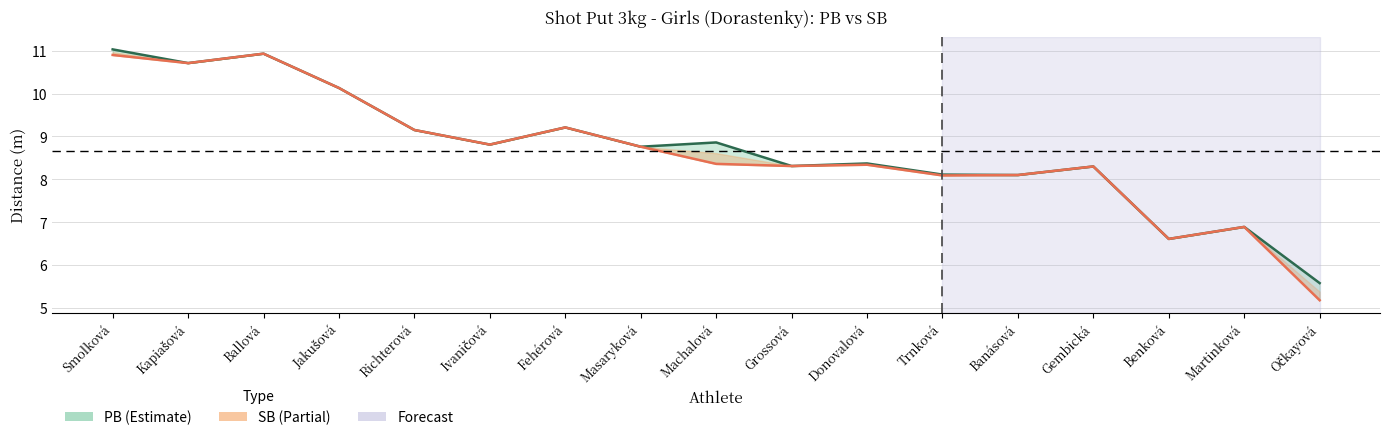

What is the minimum value shown in the chart?

5.2